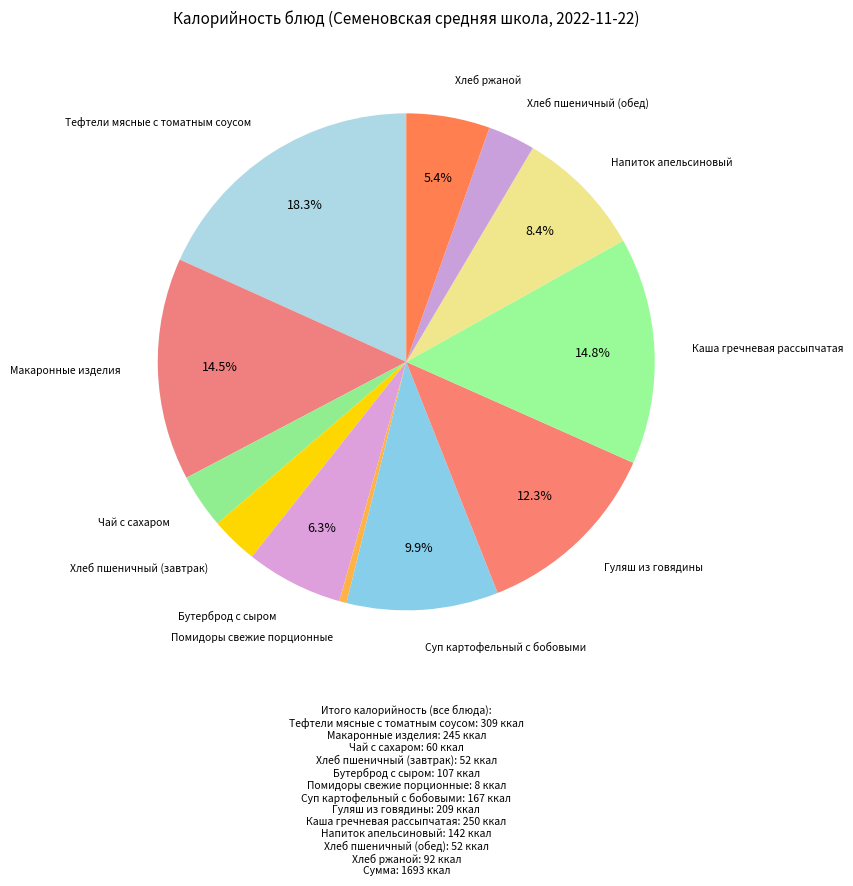

Rank the categories by value from highest to lowest.

Тефтели мясные с томатным соусом, Каша гречневая рассыпчатая, Макаронные изделия, Гуляш из говядины, Суп картофельный с бобовыми, Напиток апельсиновый, Бутерброд с сыром, Хлеб ржаной, Чай с сахаром, Хлеб пшеничный (завтрак), Хлеб пшеничный (обед), Помидоры свежие порционные